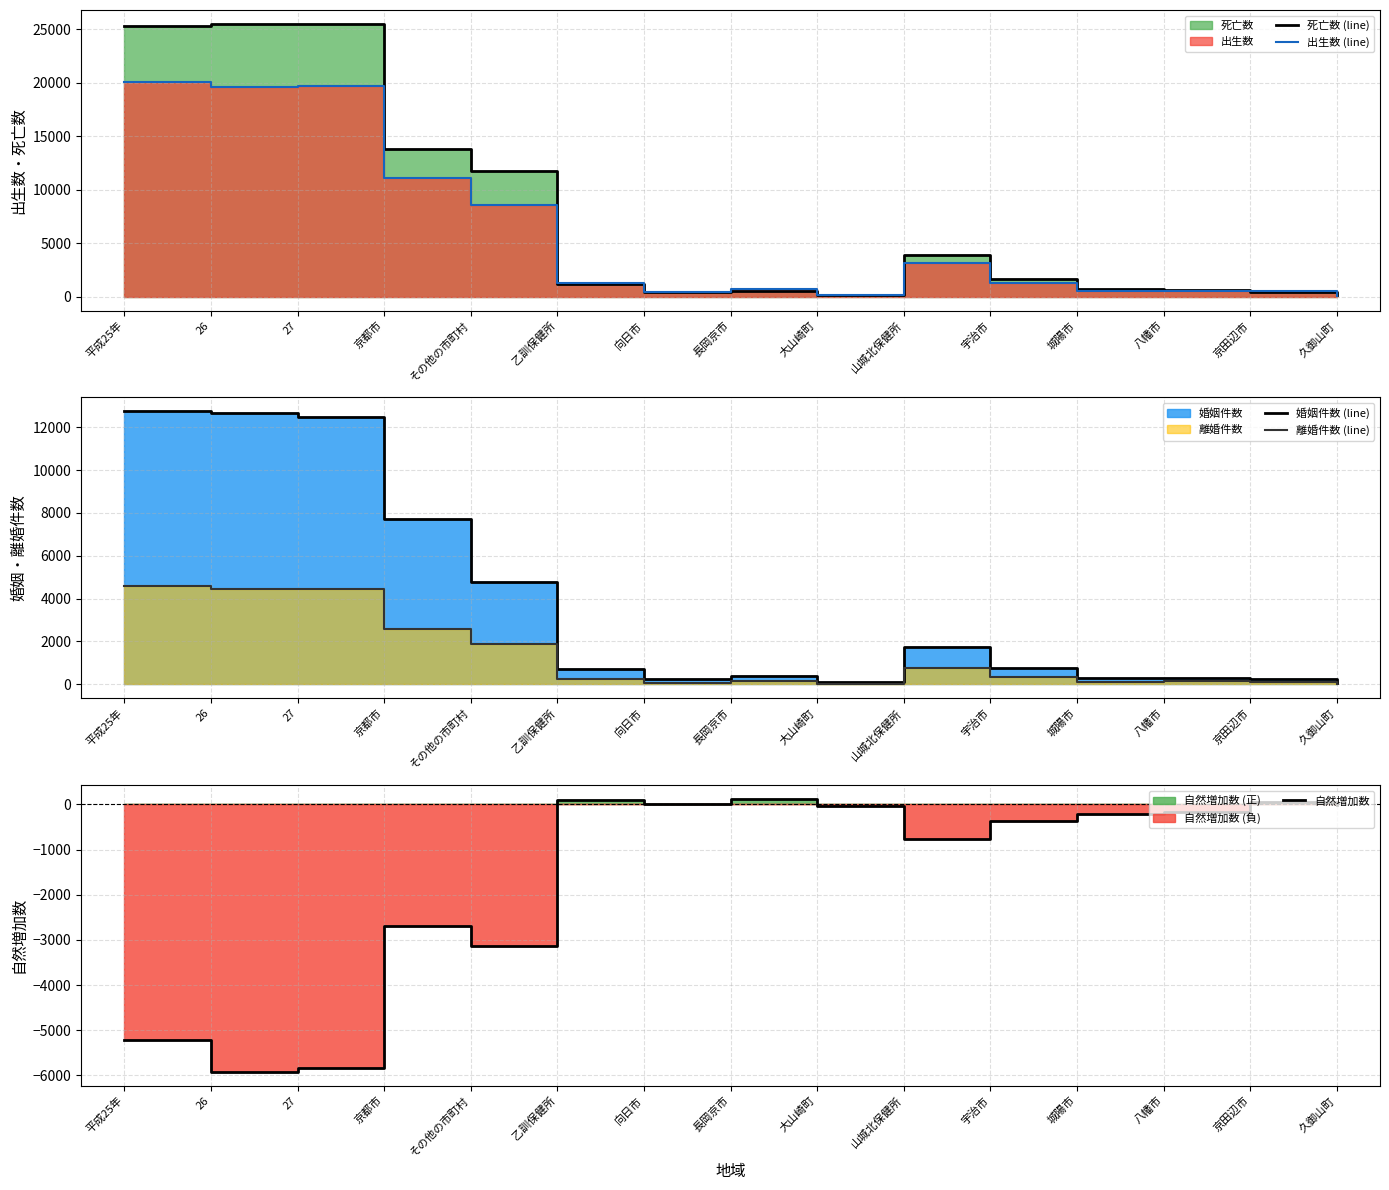

Which category has the lowest value across all series?

26